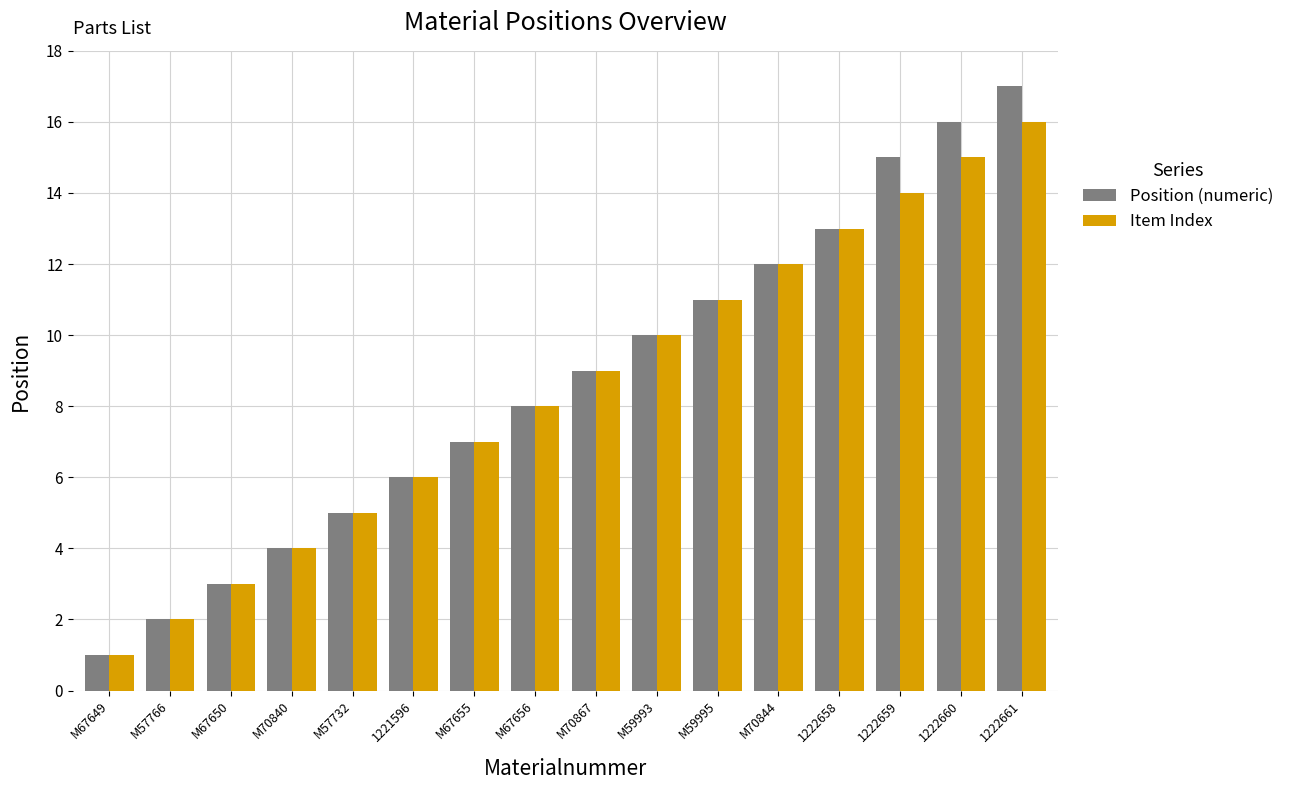

Reading right to left, transcribe all the data shown in this chart.

Position (numeric): 17	16	15	13	12	11	10	9	8	7	6	5	4	3	2	1
Item Index: 16	15	14	13	12	11	10	9	8	7	6	5	4	3	2	1